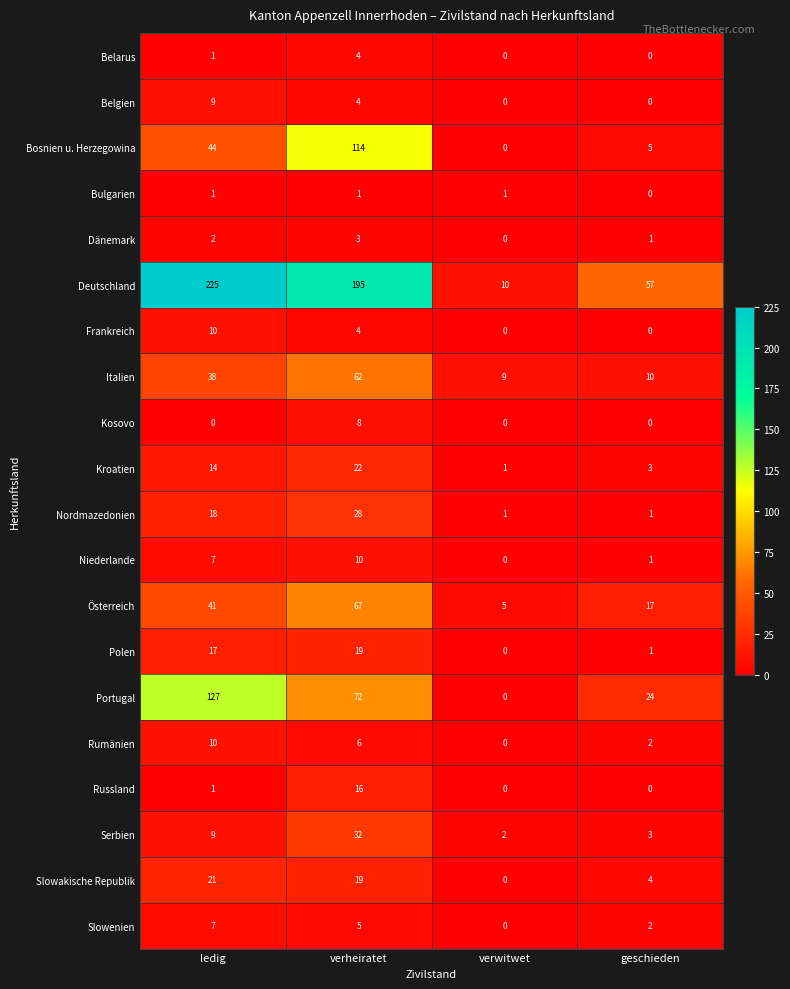

Which series has the widest spread of values?

Deutschland